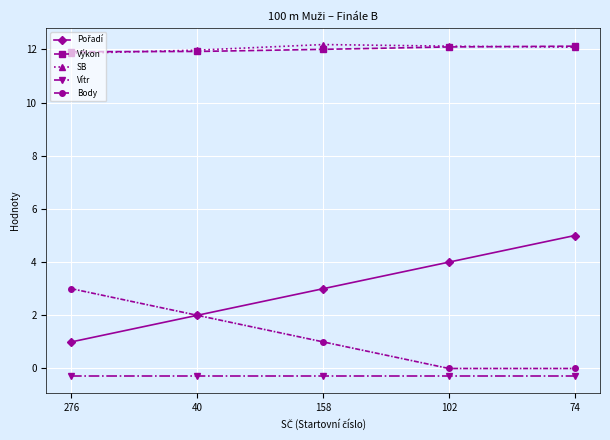

The SB series shows 12.0 at 40. True or false?

True